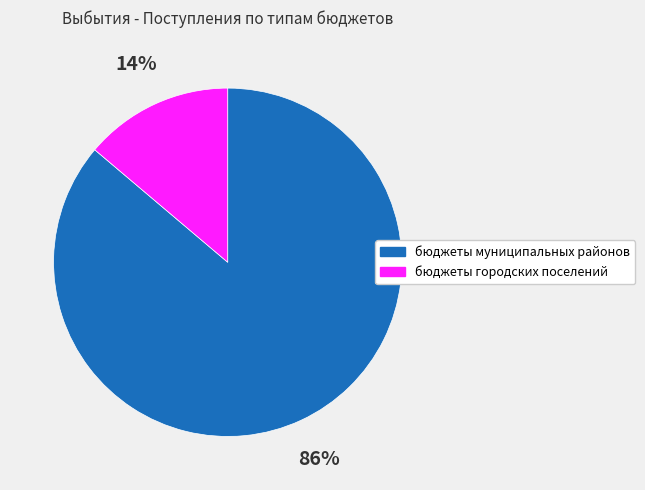

To the nearest percent, what is the difference between the largest and smallest slice percentages?

72%